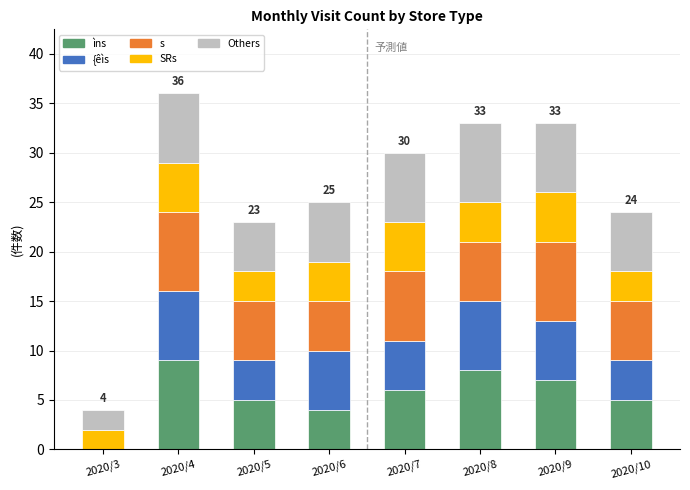

What is the total value across all series at 2020/10?

24